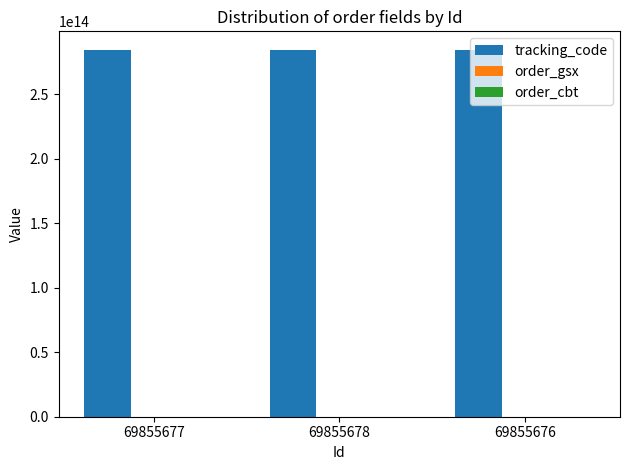

Which series has the largest total across all categories?

tracking_code